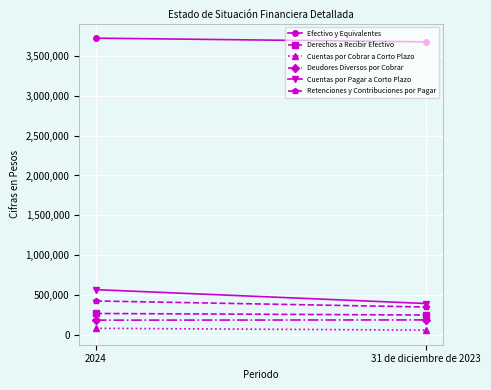

Which series has the largest range (max minus min)?

Cuentas por Pagar a Corto Plazo